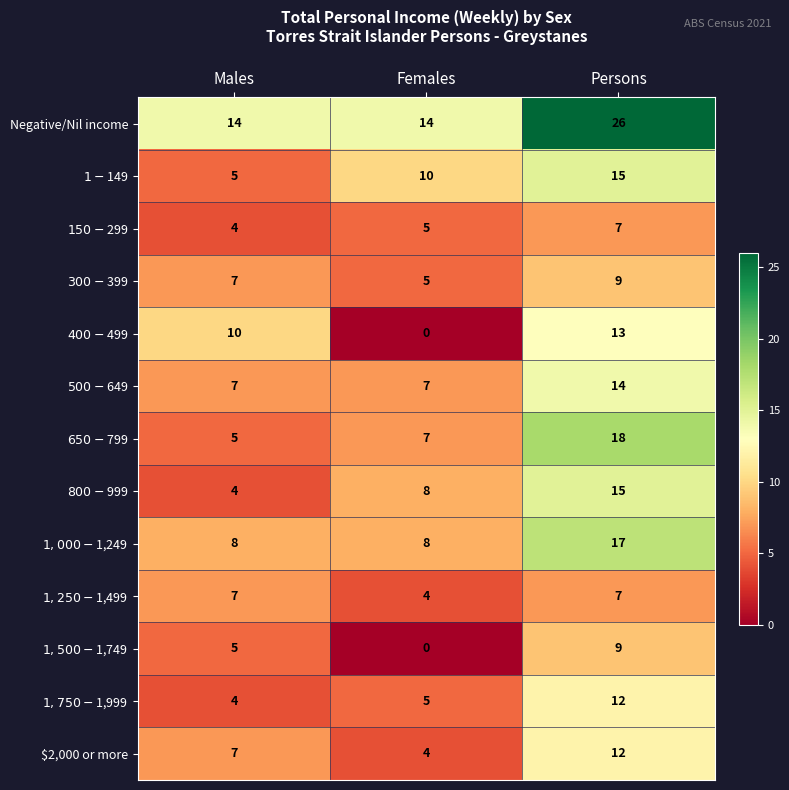

Rank the categories by $2,000 or more value from highest to lowest.

Persons, Males, Females